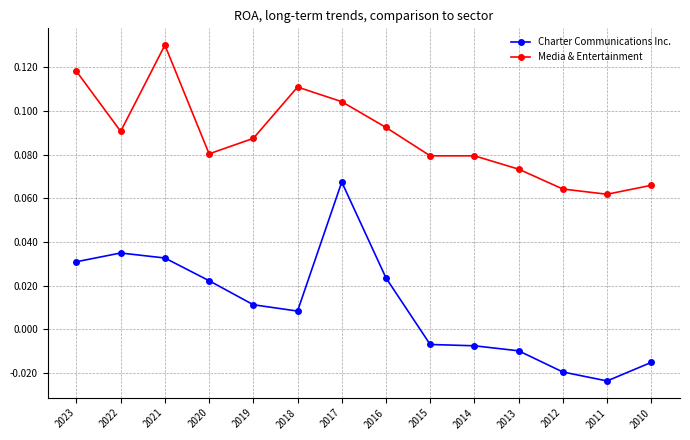

Between 2023 and 2013, which series saw the biggest shift?

Media & Entertainment